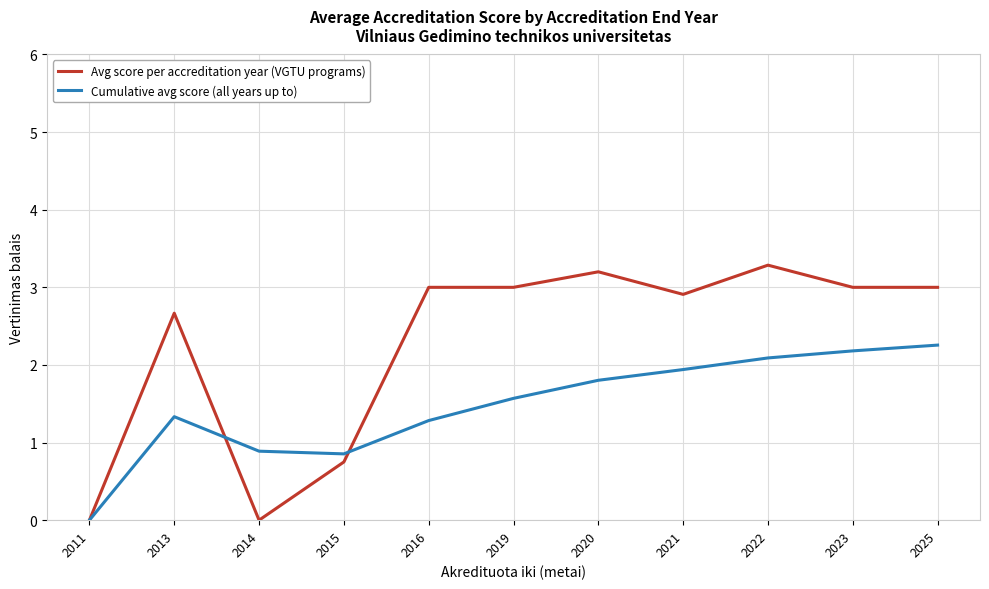

True or false: Avg score per accreditation year (VGTU programs) and Cumulative avg score (all years up to) intersect in this chart.

True